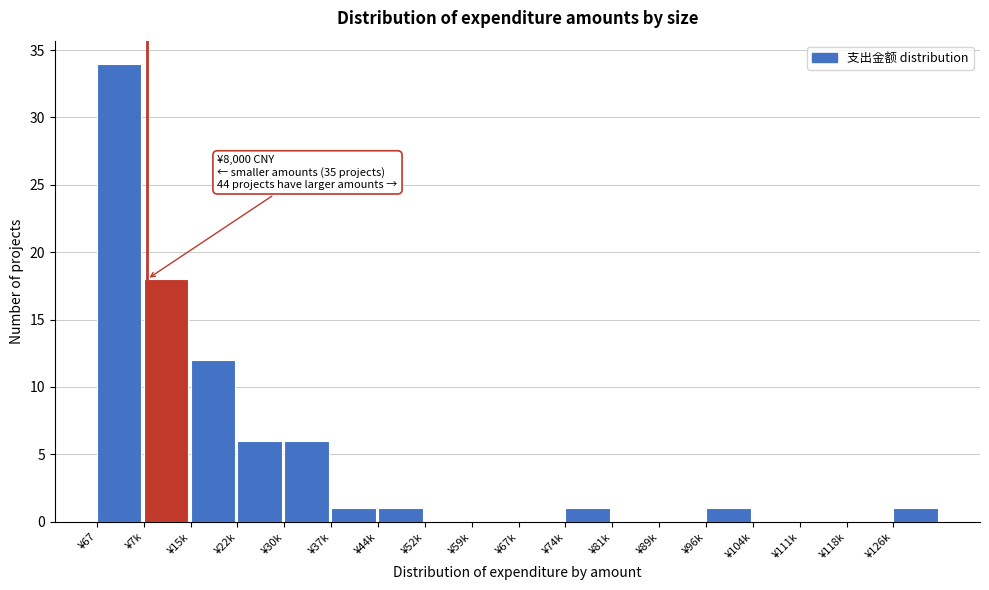

Reading left to right, list all the values displayed in this chart.

¥67=34	¥7k=18	¥15k=12	¥22k=6	¥30k=6	¥37k=1	¥44k=1	¥52k=0	¥59k=0	¥67k=0	¥74k=1	¥81k=0	¥89k=0	¥96k=1	¥104k=0	¥111k=0	¥118k=0	¥126k=1